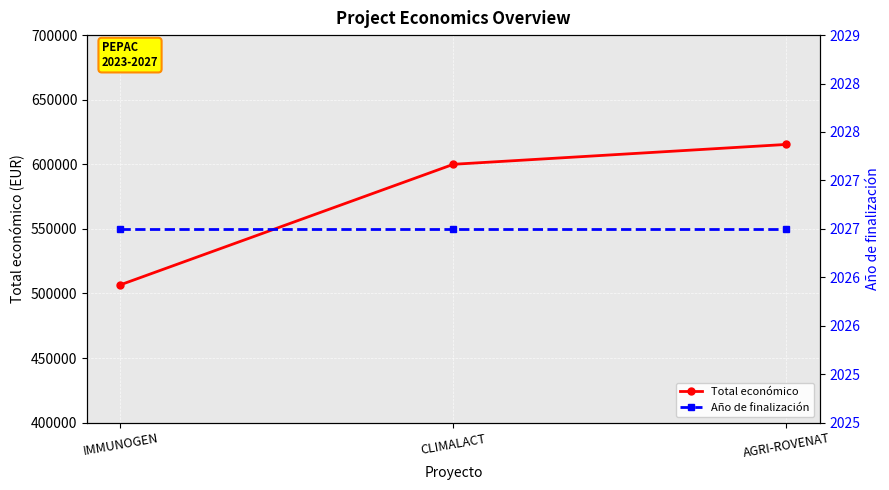

How many data points does each series have?

3